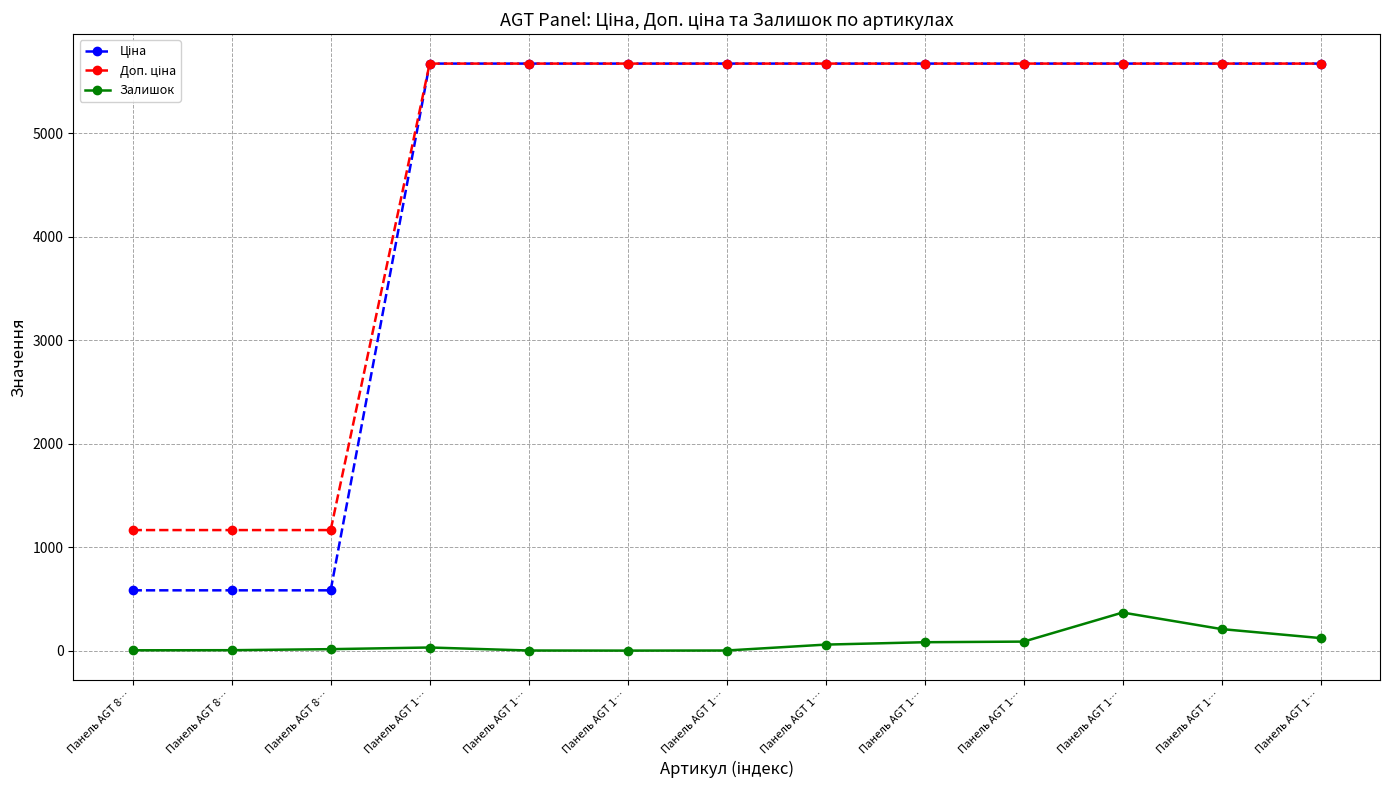

What is the sum of the Залишок values at Панель AGT 1… and Панель AGT 1…?

179.0